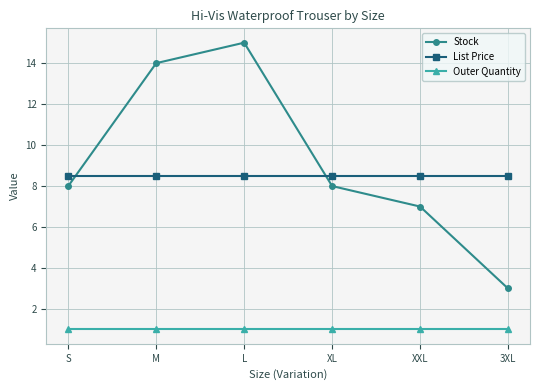

What is the minimum value for Outer Quantity?

1.0